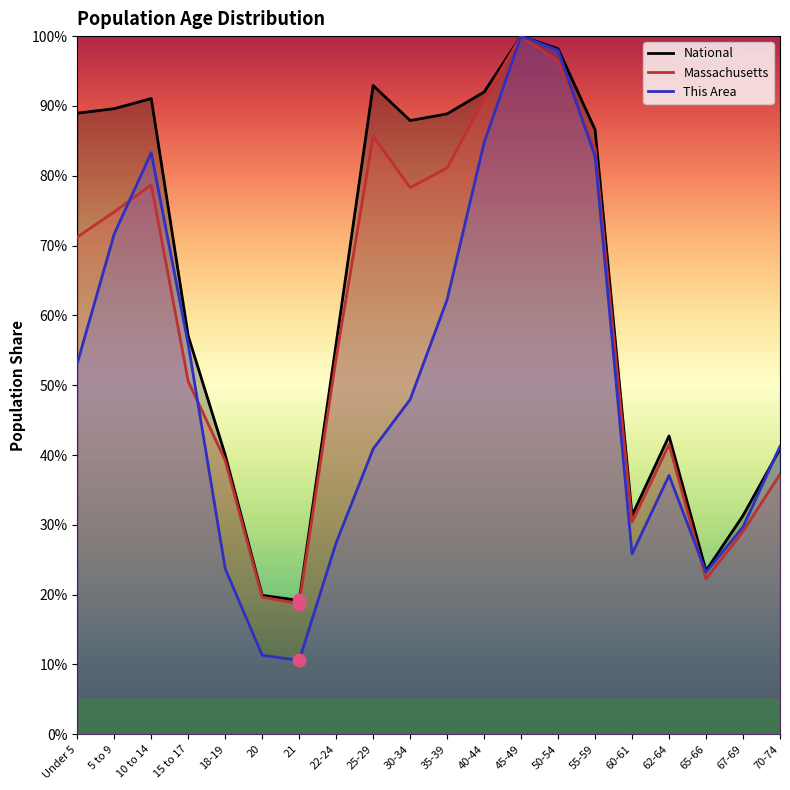

At which category is the sum across all series the highest?

45-49